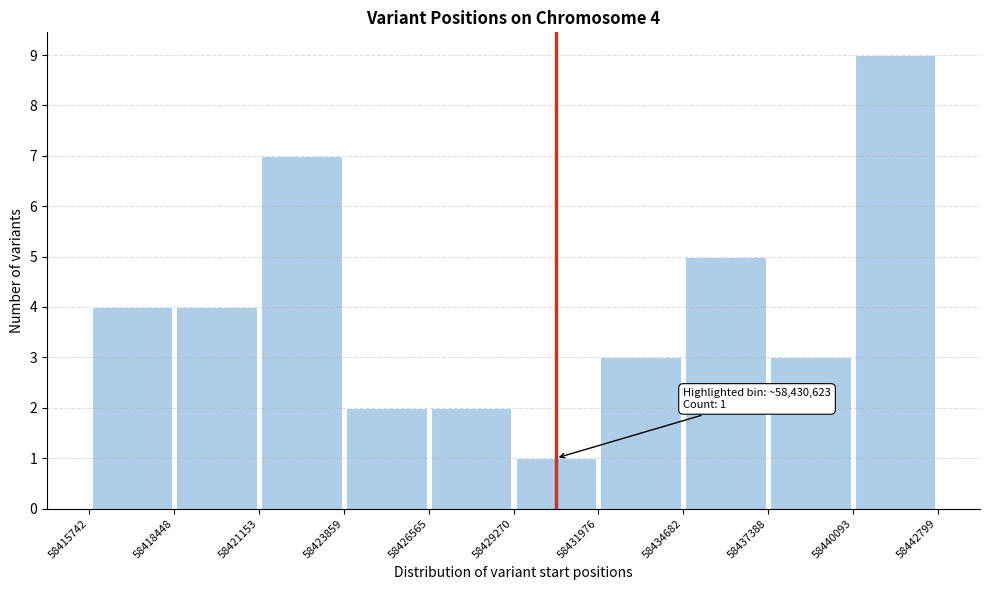

Over which range of the x-axis is the bar tallest?

58440093 to 58442799